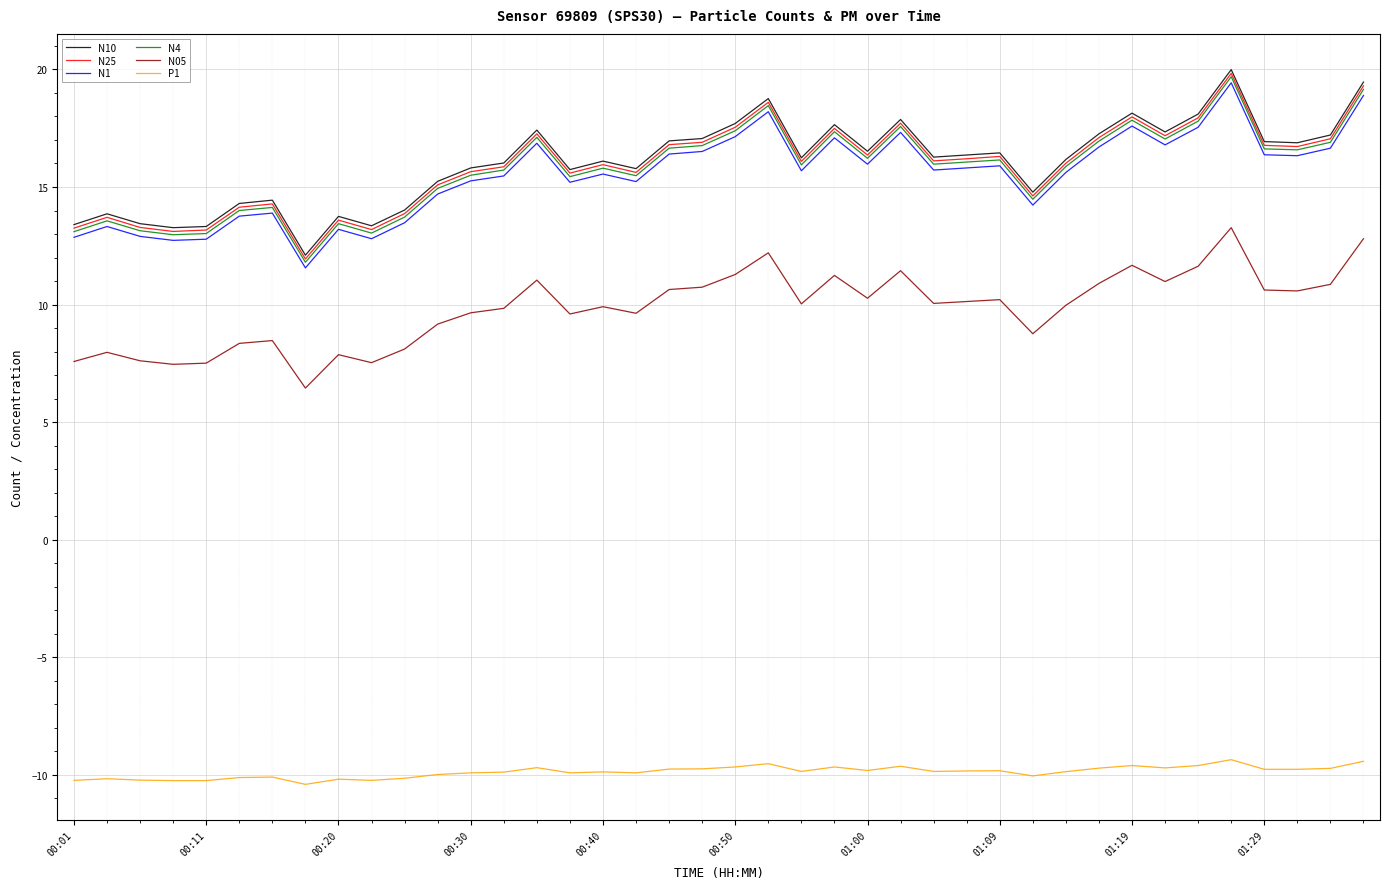

What is the minimum value shown in the chart?

-10.4